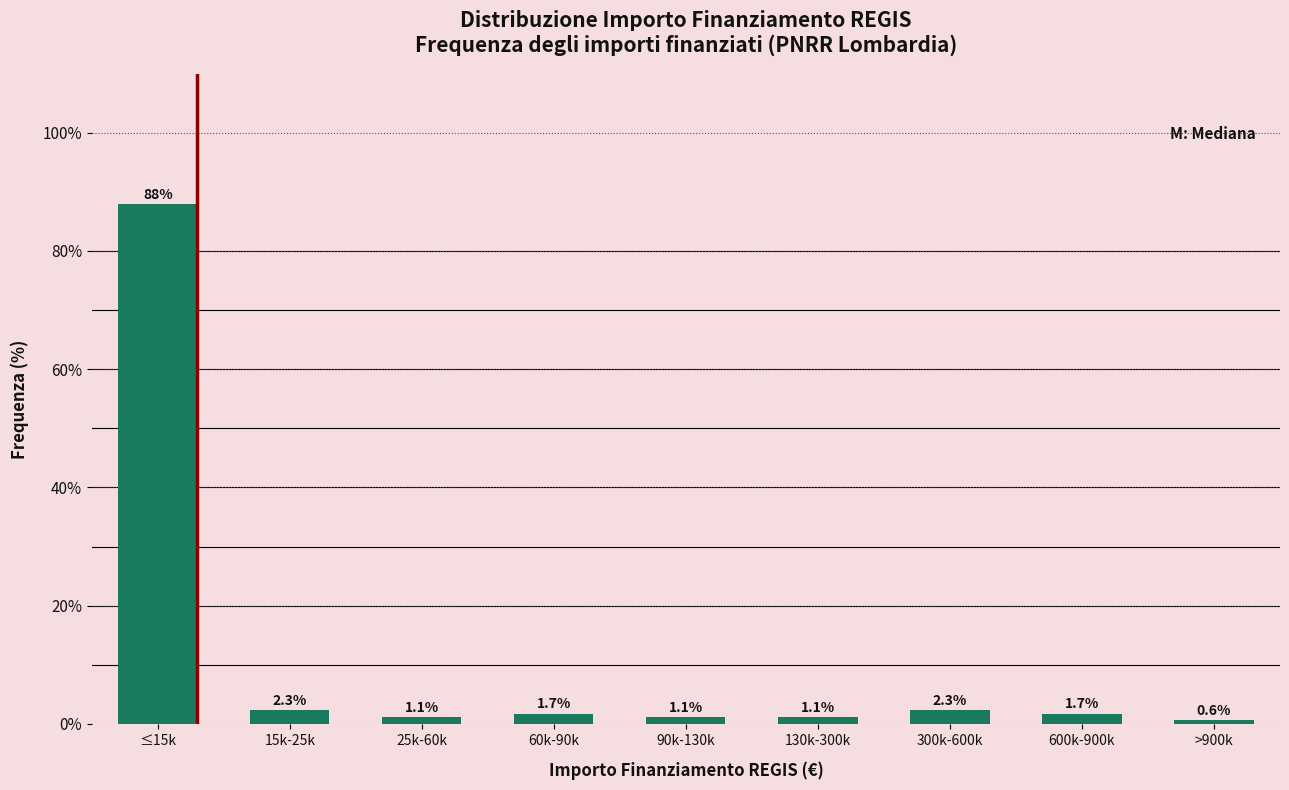

Reading left to right, extract all data points from this chart.

87.9	2.3	1.1	1.7	1.1	1.1	2.3	1.7	0.6